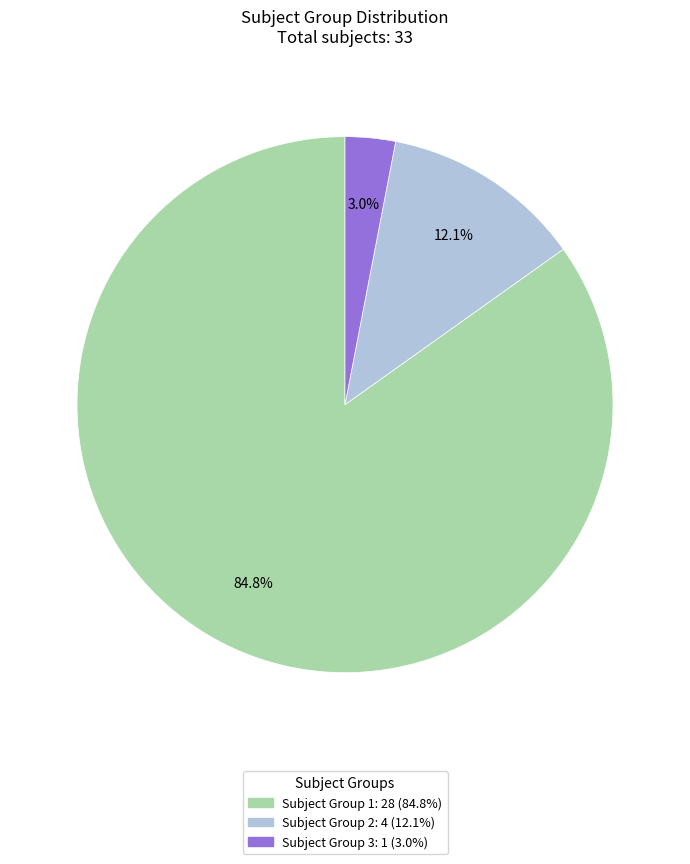

Is there any slice that represents more than half of the pie?

Yes